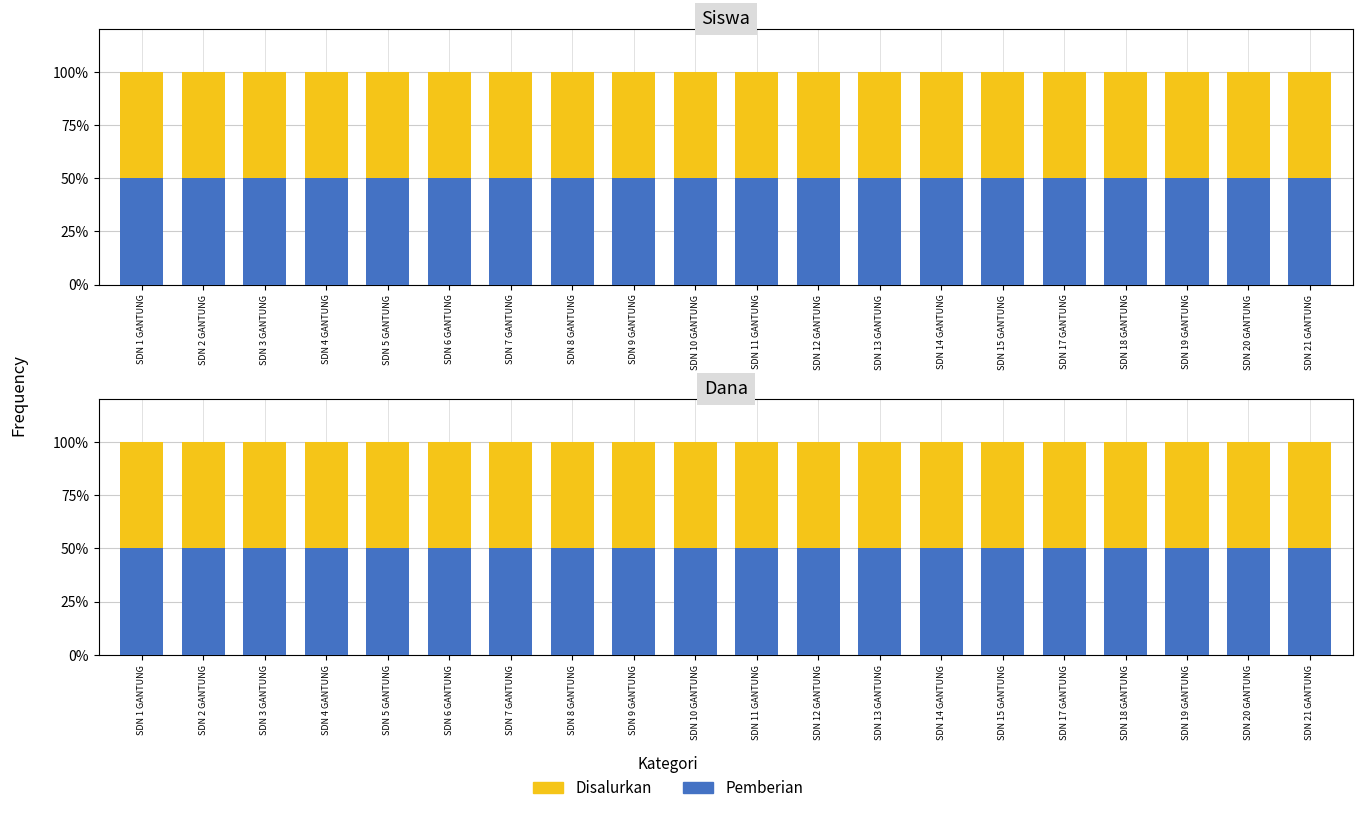

How many data points does each series have?

20